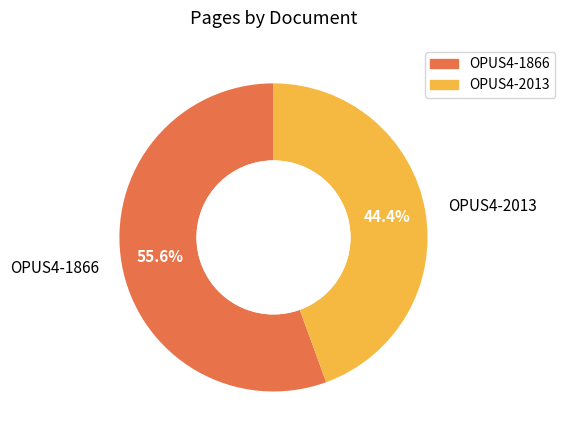

Between OPUS4-2013 and OPUS4-1866, which is larger?

OPUS4-1866